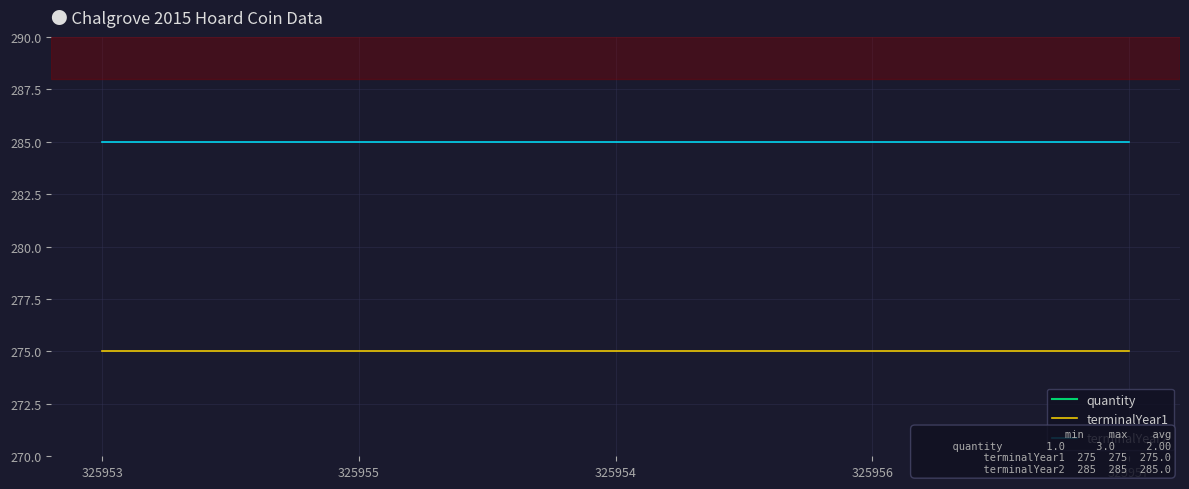

Between 325957 and 325955, which is larger?

325957